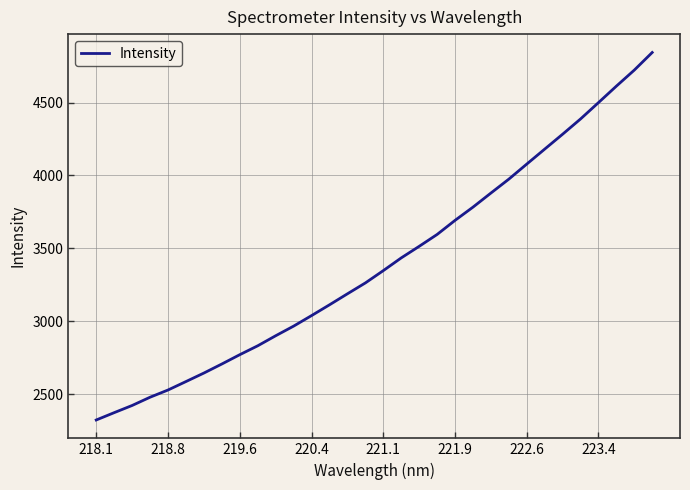

How many distinct data groups are displayed?

1